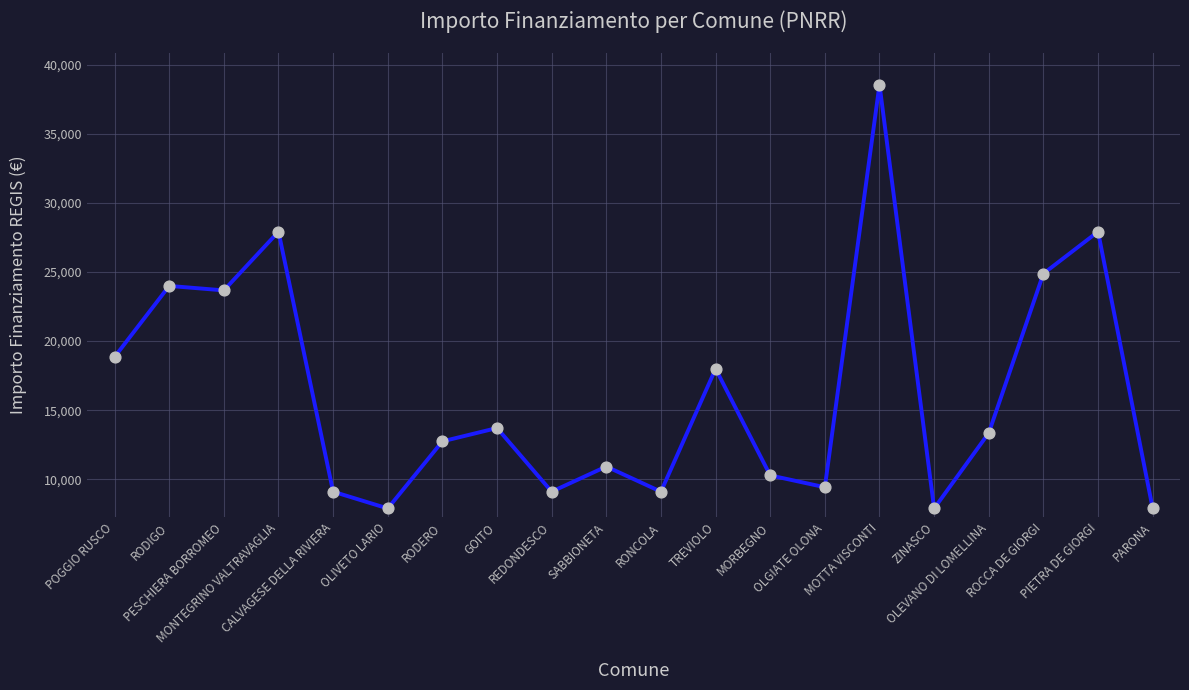

Which has a higher value, CALVAGESE DELLA RIVIERA or ZINASCO?

CALVAGESE DELLA RIVIERA